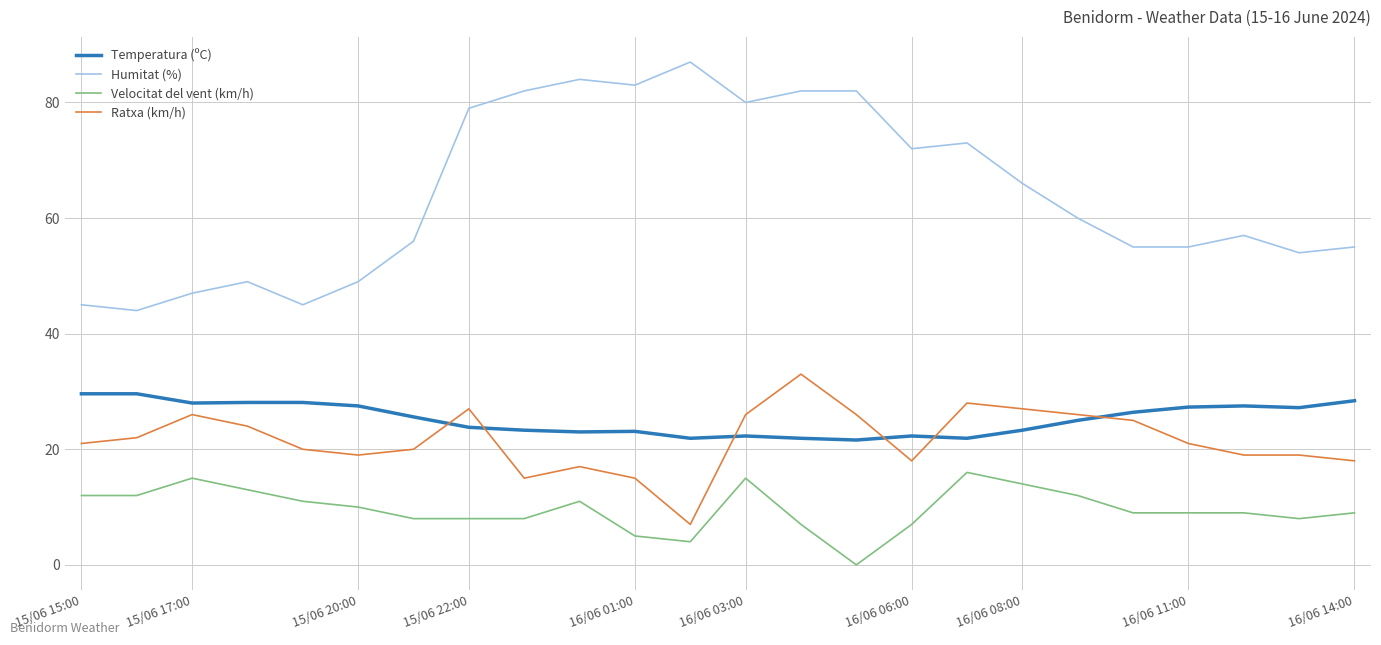

True or false: Velocitat del vent (km/h) and Humitat (%) intersect in this chart.

False